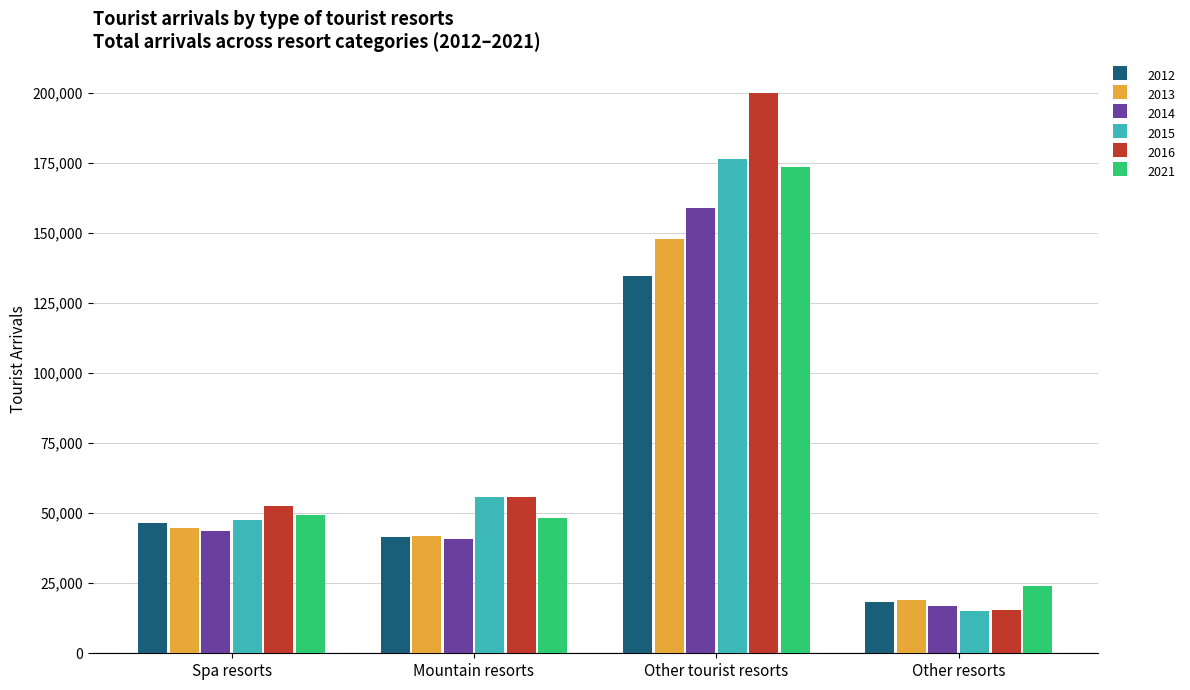

Read the 2021 value at Spa resorts.

49229